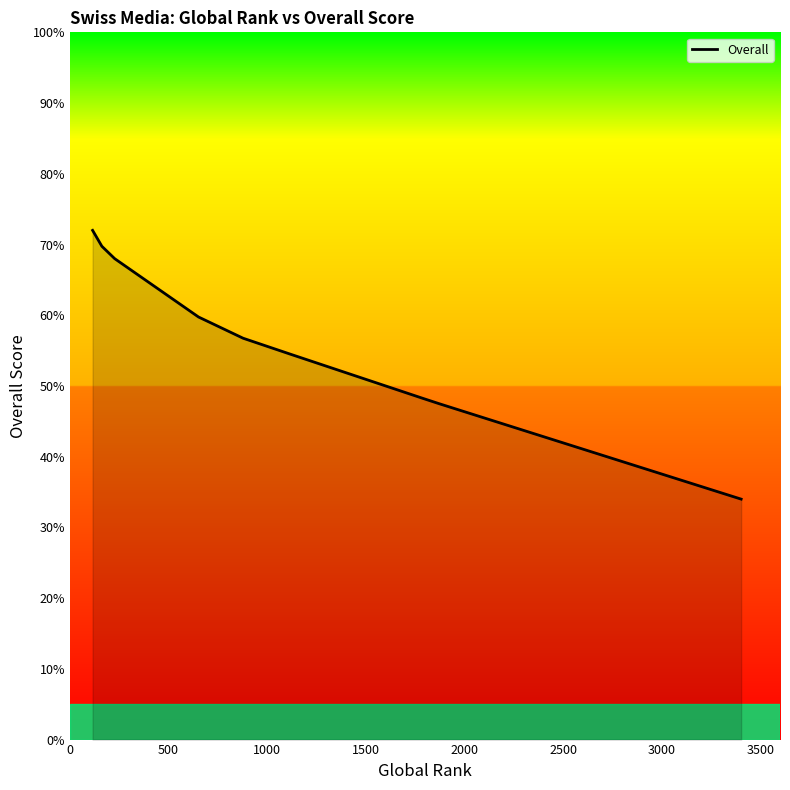

What is the maximum value shown in the chart?

72.0